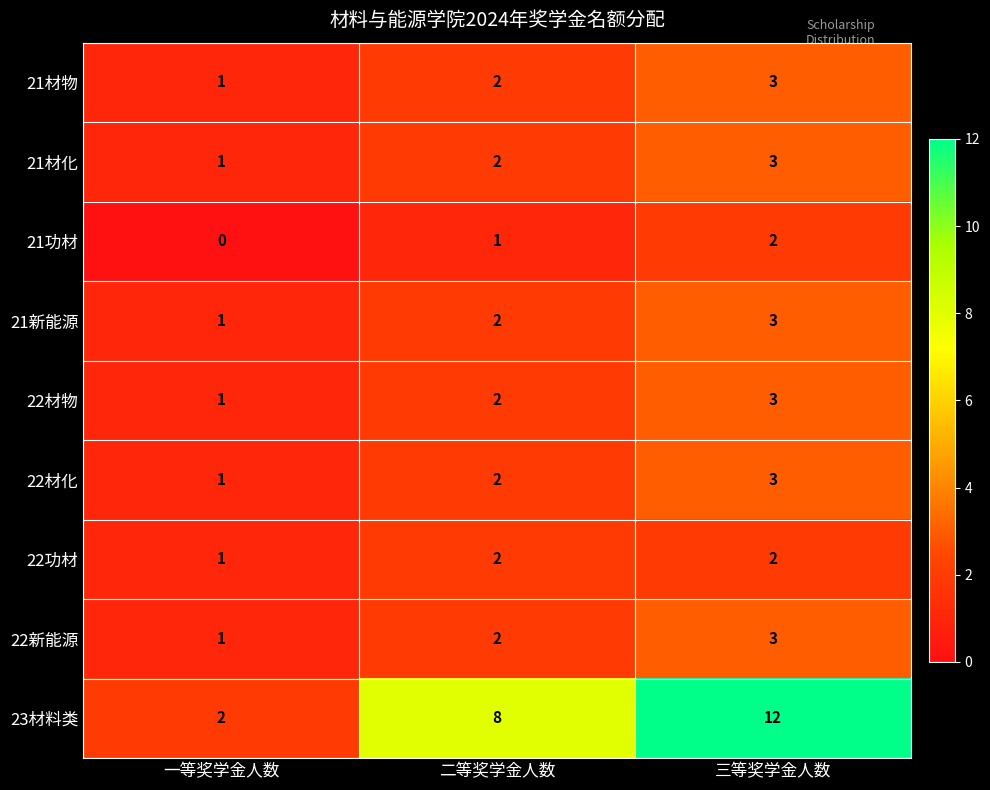

The value of 21功材 at 三等奖学金人数 is 1. True or false?

False